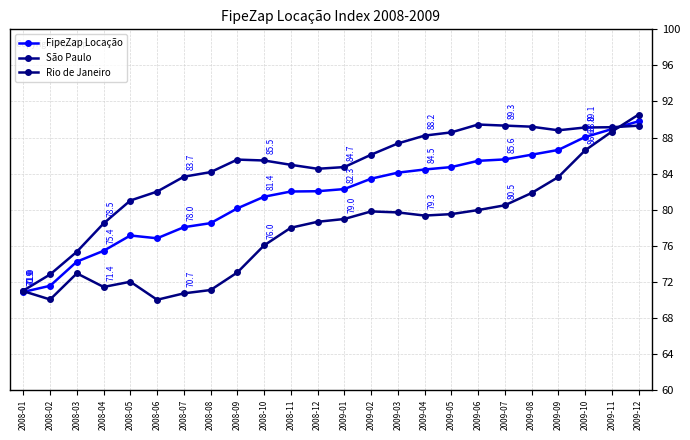

What is the spread (max minus min) of values at 2008-03?

2.4